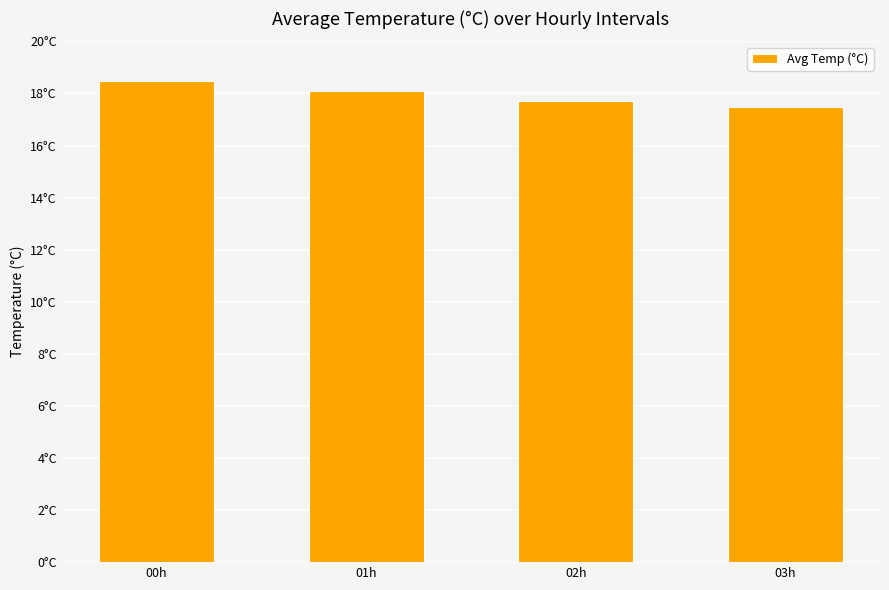

What is the difference between the maximum and minimum values?

1.0